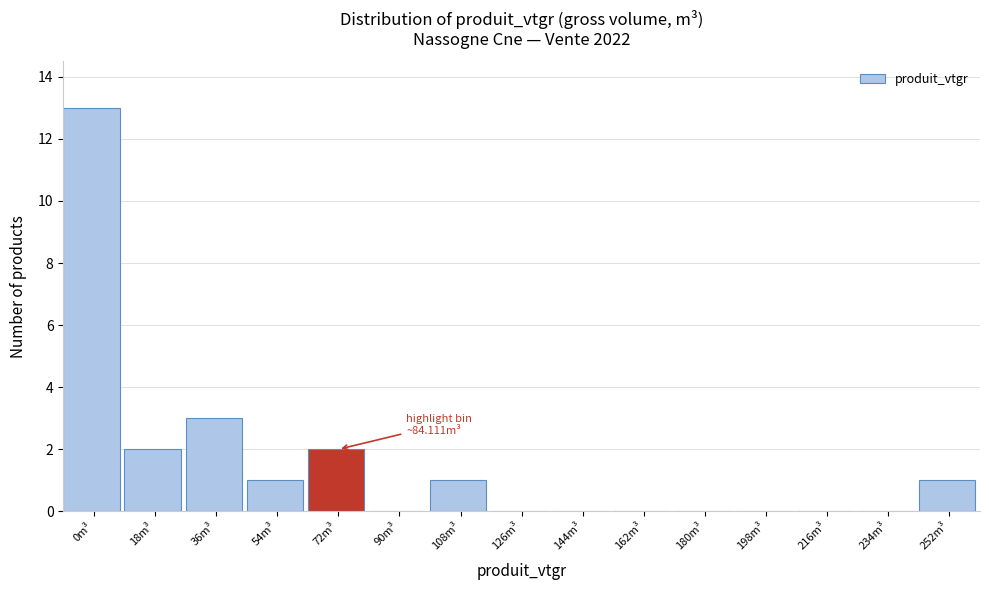

Reading right to left, extract all data points from this chart.

252m³=1	234m³=0	216m³=0	198m³=0	180m³=0	162m³=0	144m³=0	126m³=0	108m³=1	90m³=0	72m³=2	54m³=1	36m³=3	18m³=2	0m³=13